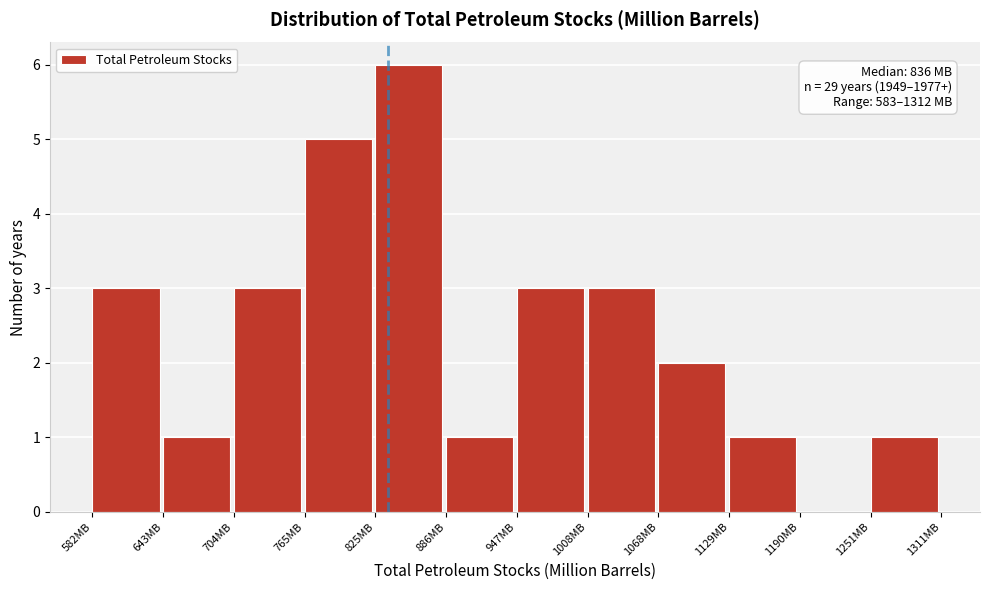

Which range on the x-axis has the tallest bar?

830 to 890